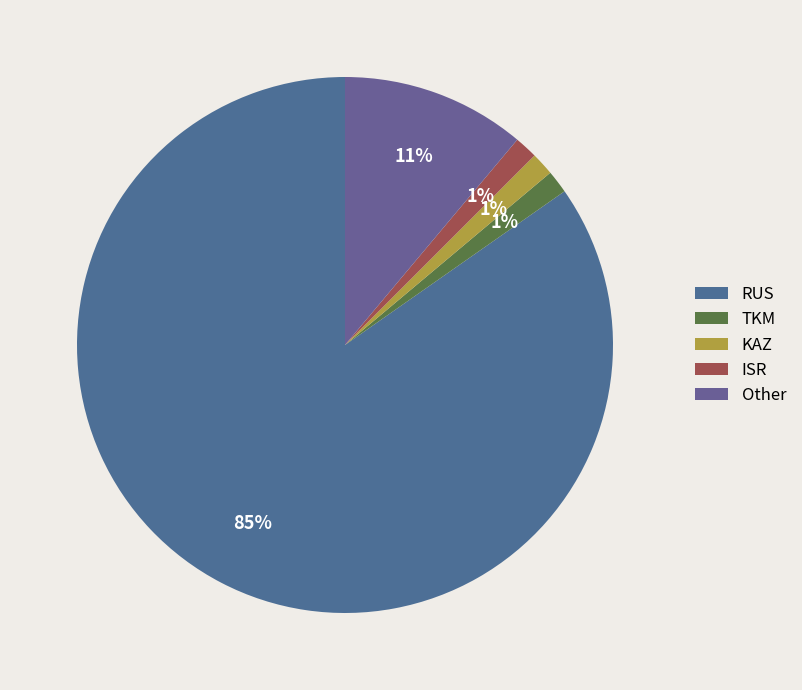

True or false: KAZ accounts for 1% of the total.

True